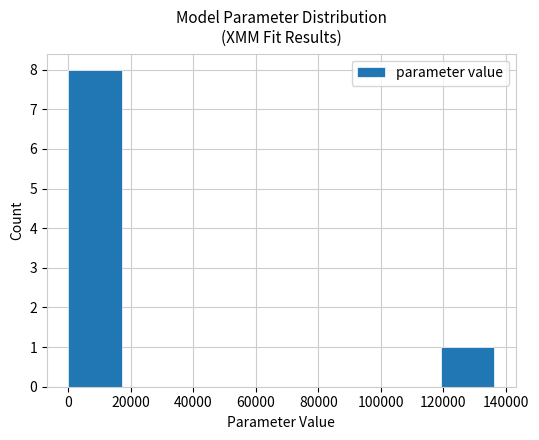

Reading left to right, transcribe this chart: for each bar, give the range it covers on the x-axis and its height. Neither the bar edges nor the heights are printed on the chart, so give them approximately, as read against the axes.

0 to 18000: 8
18000 to 34000: 0
34000 to 52000: 0
52000 to 68000: 0
68000 to 86000: 0
86000 to 102000: 0
102000 to 120000: 0
120000 to 136000: 1